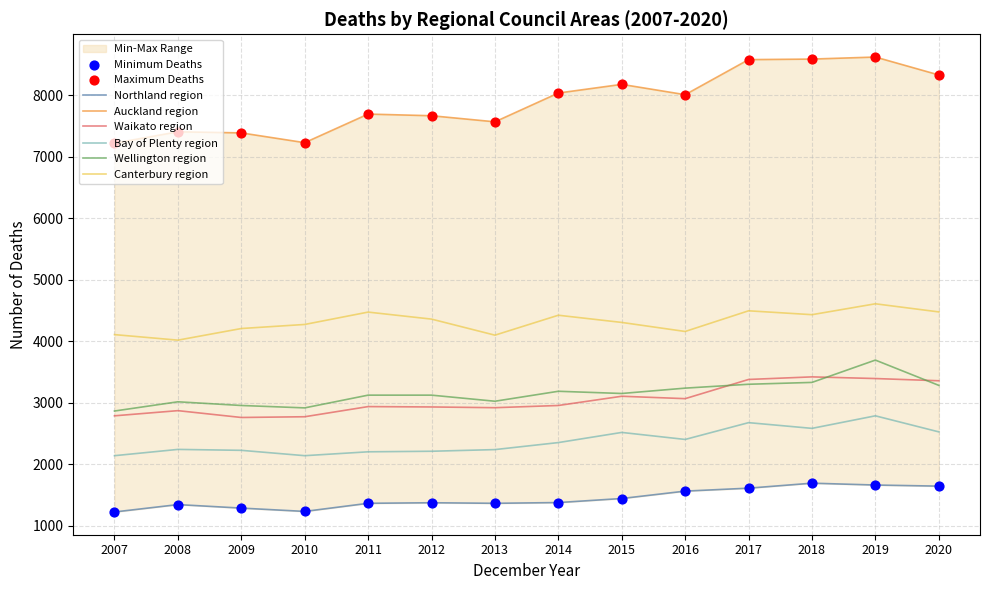

Which series reaches the minimum Y coordinate?

Northland region